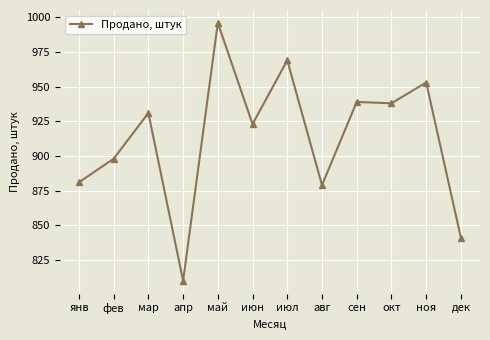

What is the label of the 2nd point from the left?

фев